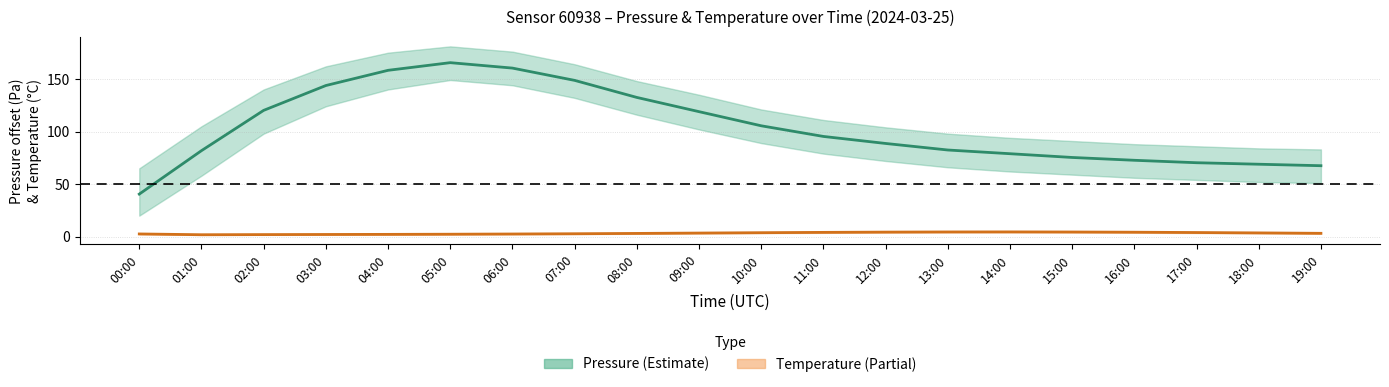

True or false: Temperature (°C) and Pressure (Pa − 101100) cross at least once.

False